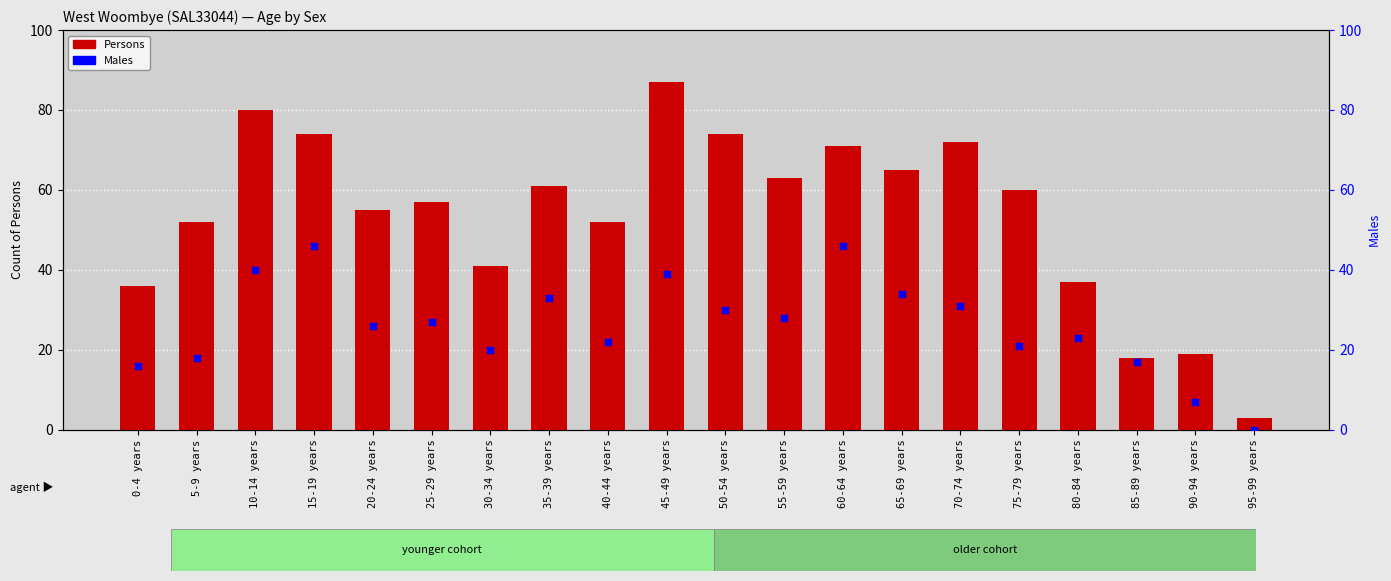

At which category is the sum across all series the highest?

45-49 years